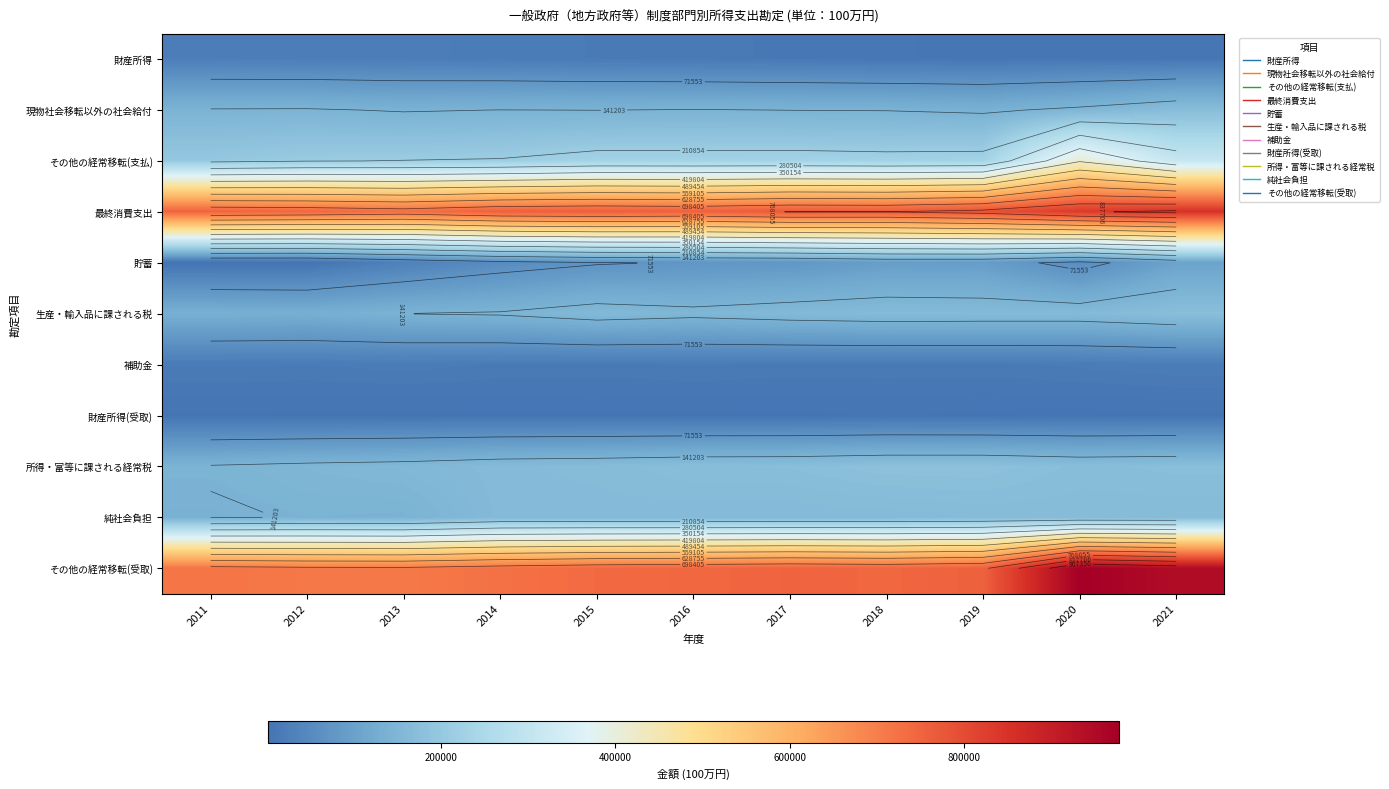

Rank the series at 2015 from highest to lowest value.

最終消費支出, その他の経常移転(受取), その他の経常移転(支払), 所得・富等に課される経常税, 純社会負担, 生産・輸入品に課される税, 現物社会移転以外の社会給付, 貯蓄, 財産所得, 補助金, 財産所得(受取)